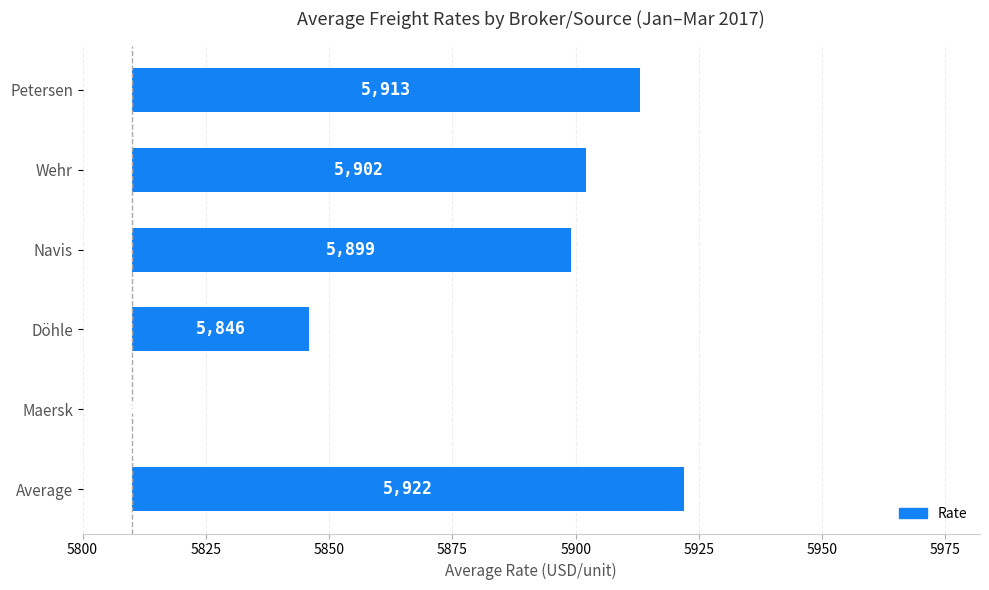

Does the chart contain any negative values?

No